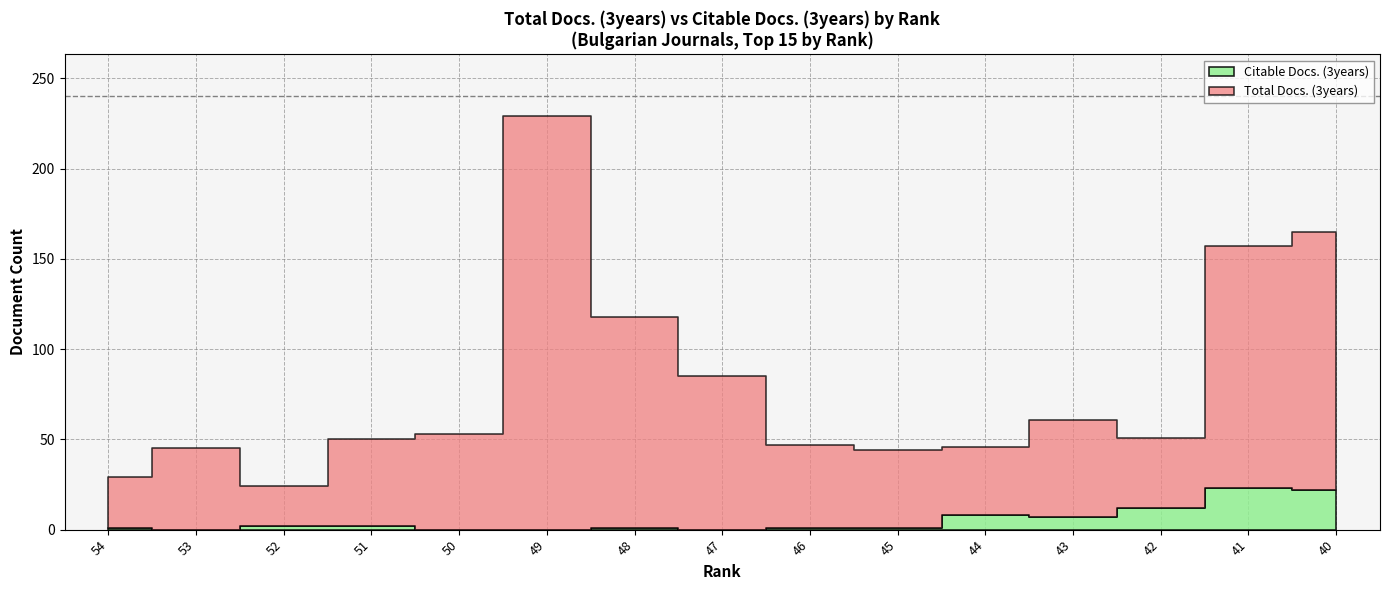

What is the maximum value shown in the chart?

229